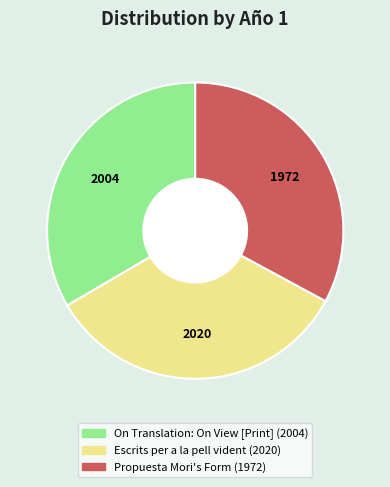

Approximately how many times larger is the value at Propuesta Mori's Form compared to Escrits per a la pell vident?

1.0